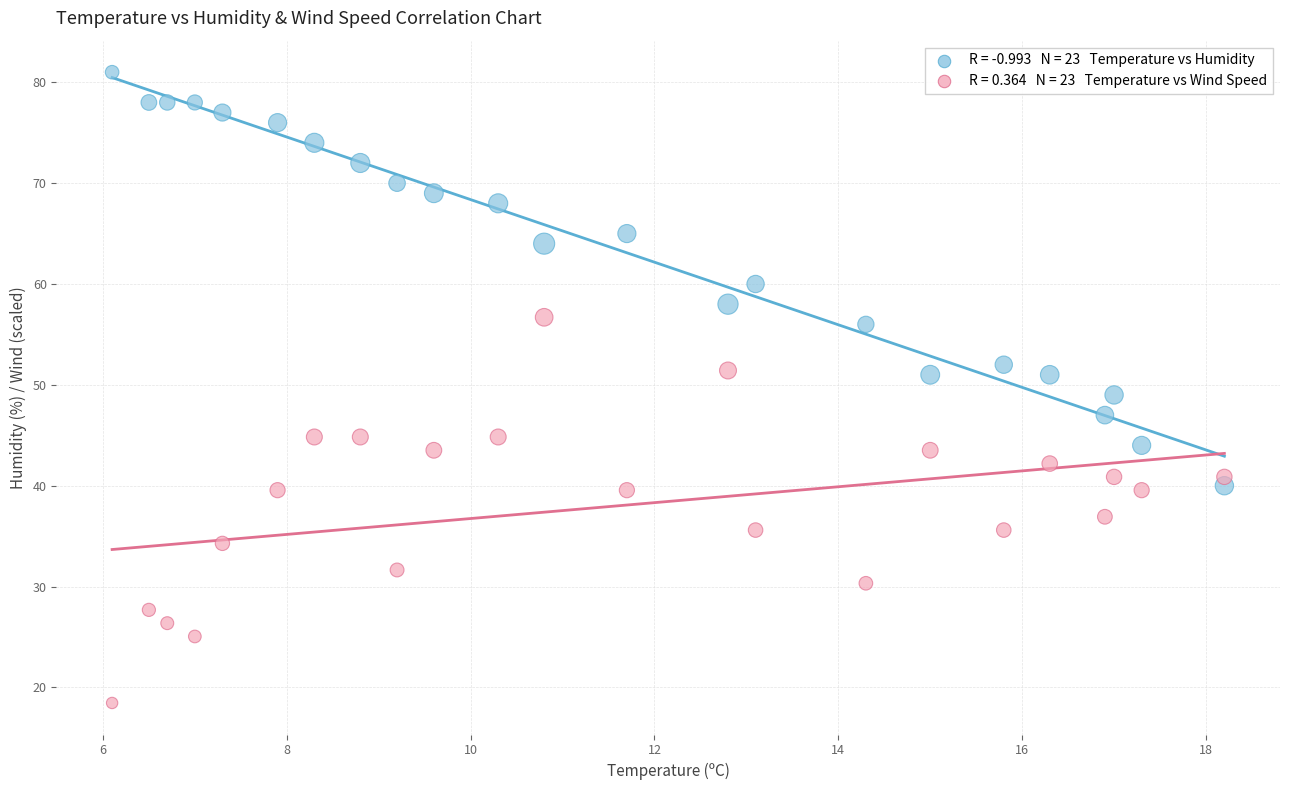

Across all data points, what is the range of Y values (max minus min)?

62.5